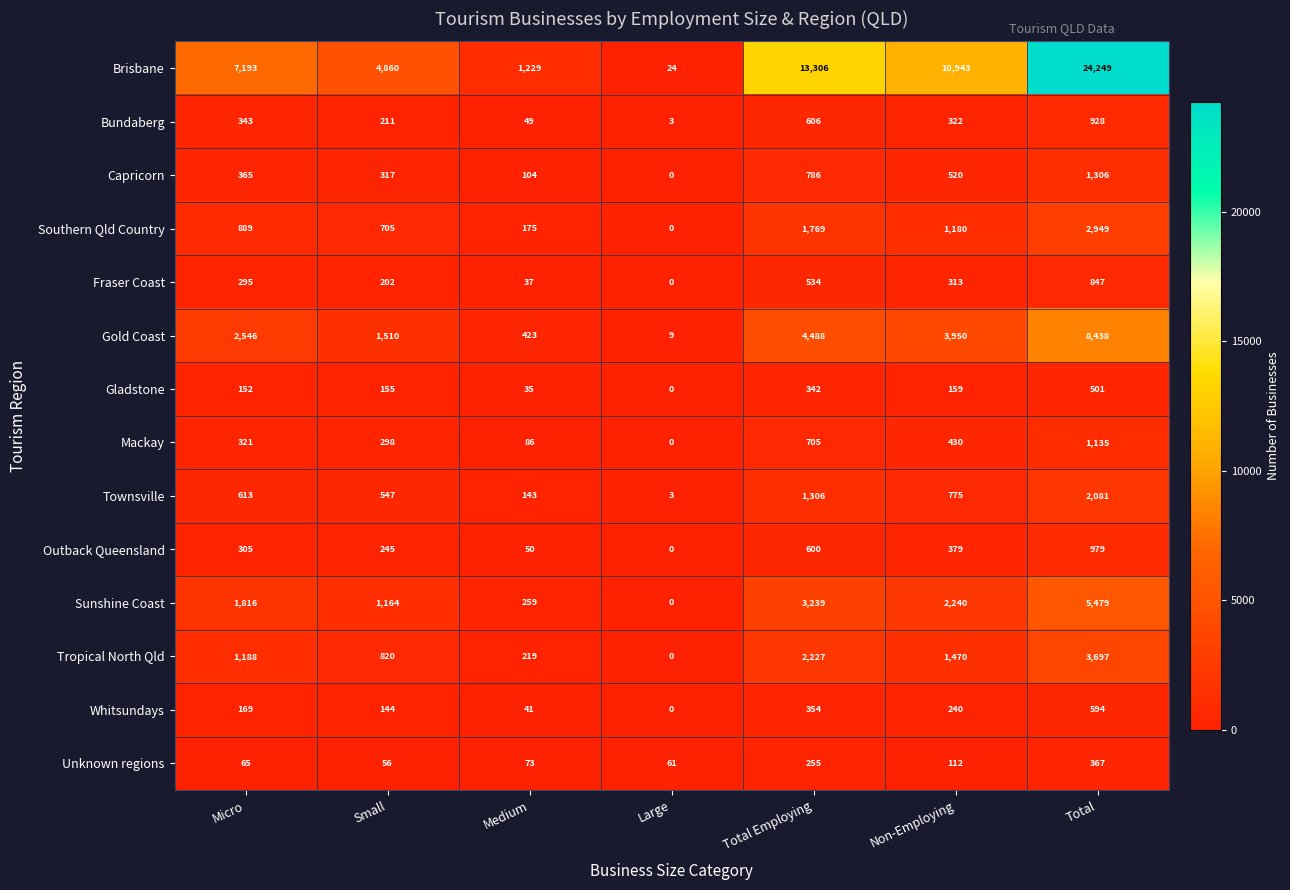

Read the Townsville value at Non-Employing, to the nearest 100.

800